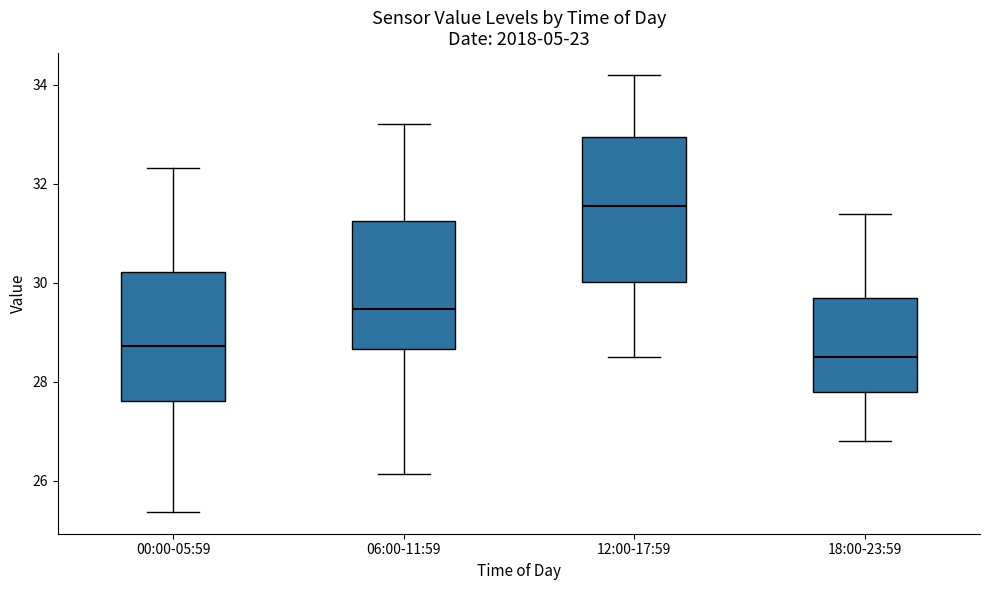

Which box's median line is the lowest?

18:00-23:59